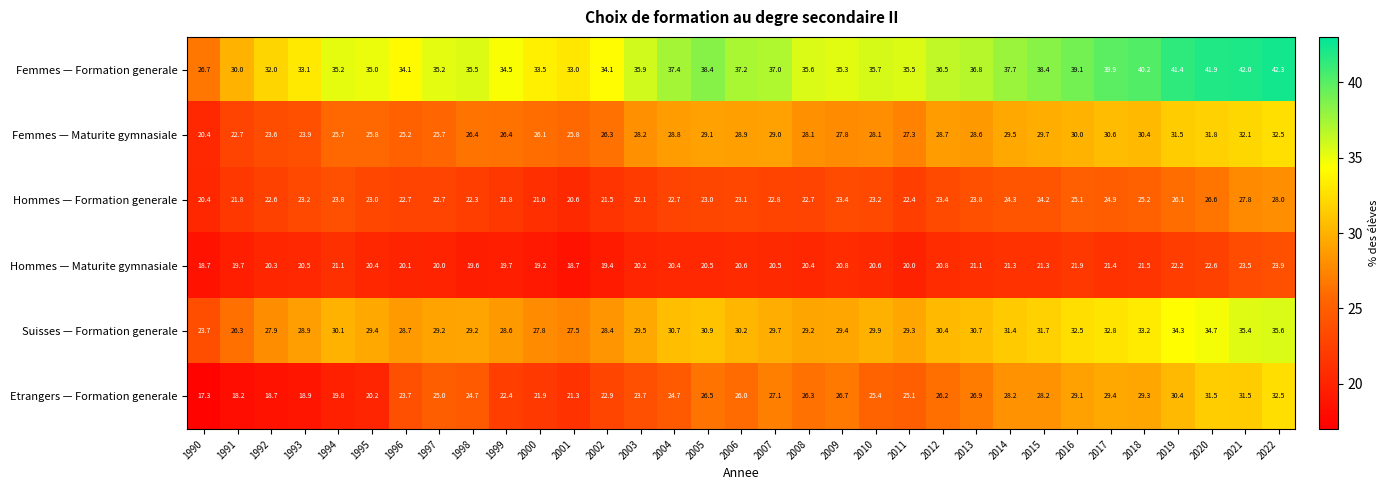

How many data points in Femmes — Formation generale are less than 35?

9